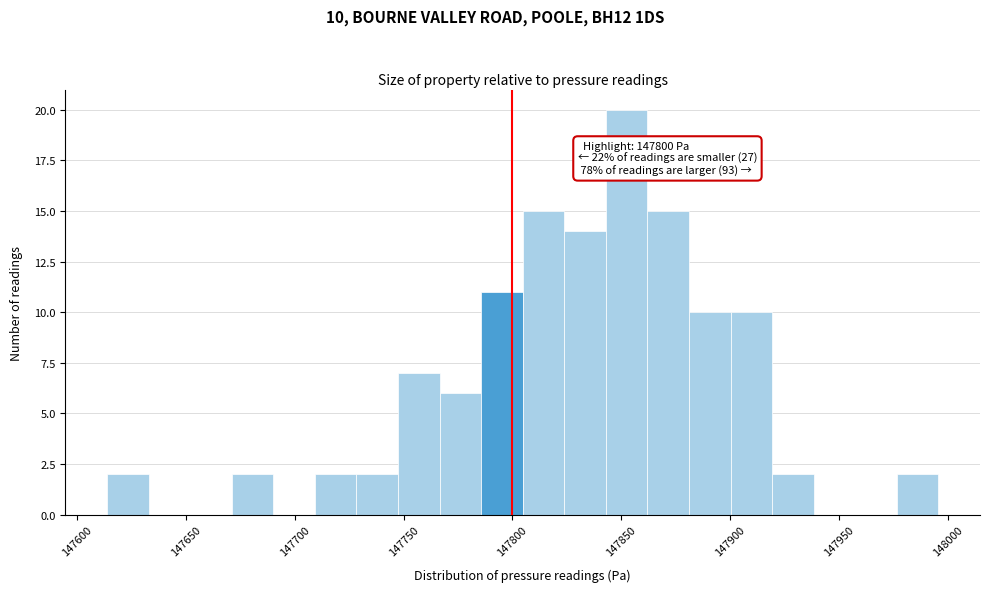

Around what value on the x-axis is the tallest bar? Give the approximate position of its centre, as read against the axis.

147850